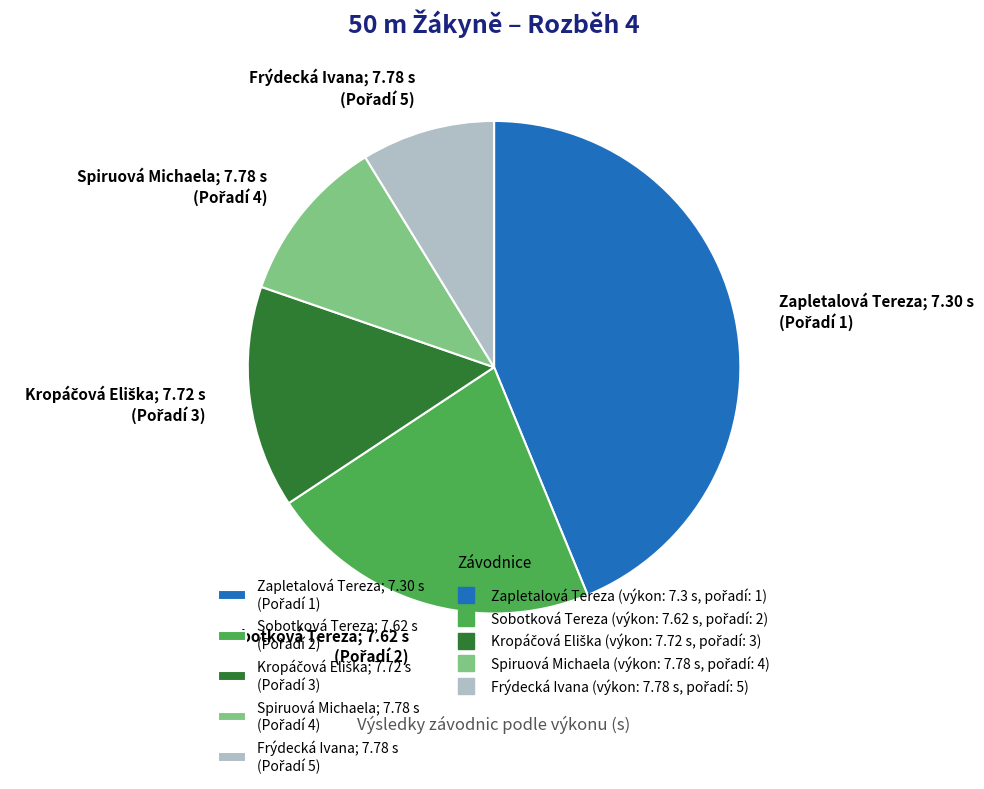

Does any single category account for the majority?

No